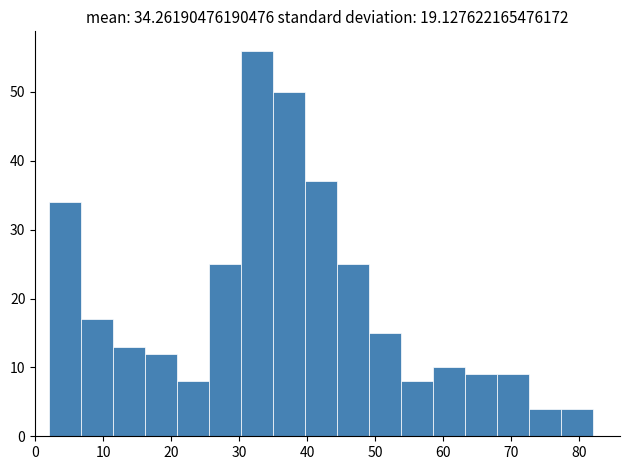

Reading left to right, list every bar in this chart as the range it spans on the x-axis followed by its height. Neither the bar edges nor the heights are printed on the chart, so give them approximately, as read against the axes.

2 to 7: 34
7 to 11: 17
11 to 16: 13
16 to 21: 12
21 to 26: 8
26 to 30: 25
30 to 35: 56
35 to 40: 50
40 to 44: 37
44 to 49: 25
49 to 54: 15
54 to 58: 8
58 to 63: 10
63 to 68: 9
68 to 73: 9
73 to 77: 4
77 to 82: 4